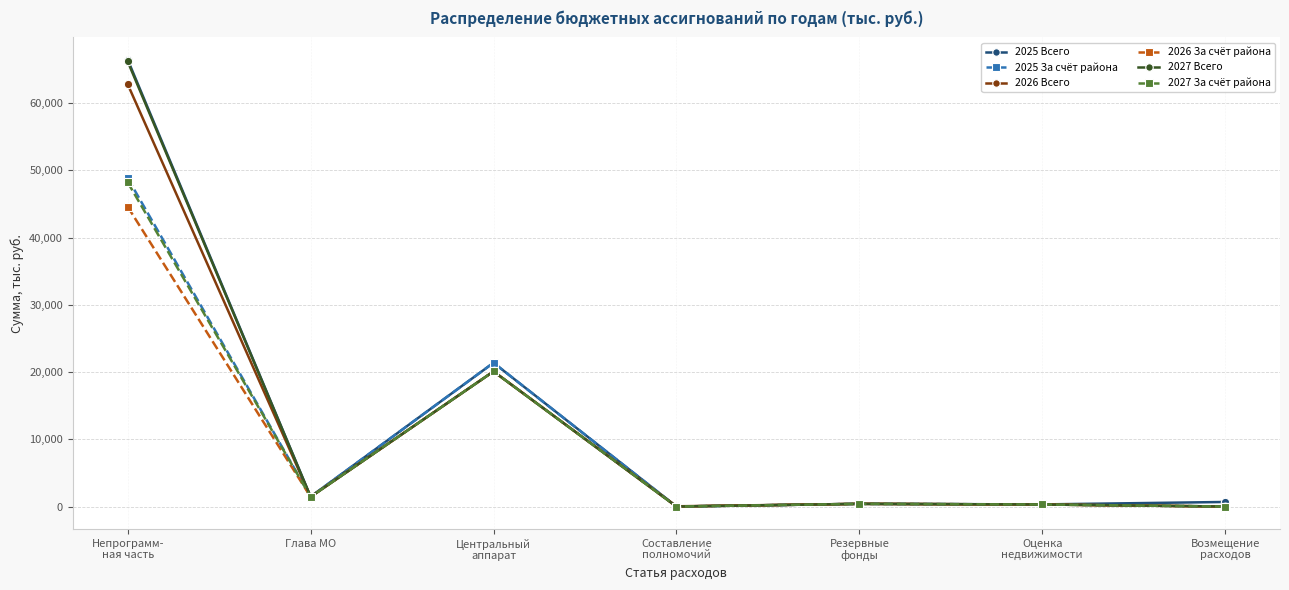

What is the approximate value of 2027 Всего at Непрограмм-
ная часть?

66201.6